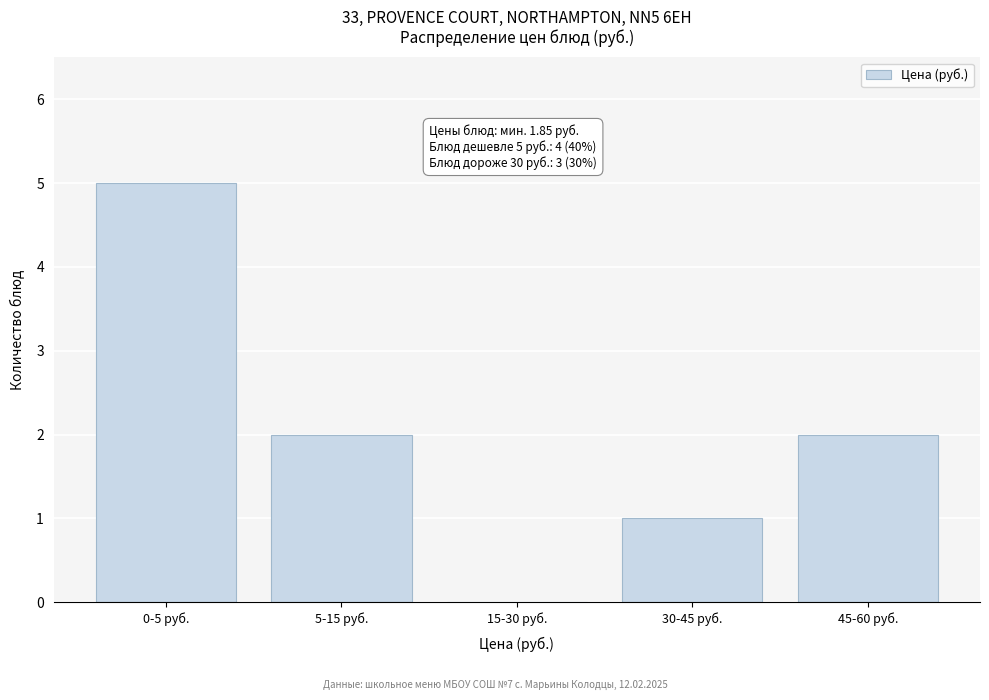

Reading left to right, extract all data points from this chart.

0-5 руб.=5	5-15 руб.=2	15-30 руб.=0	30-45 руб.=1	45-60 руб.=2